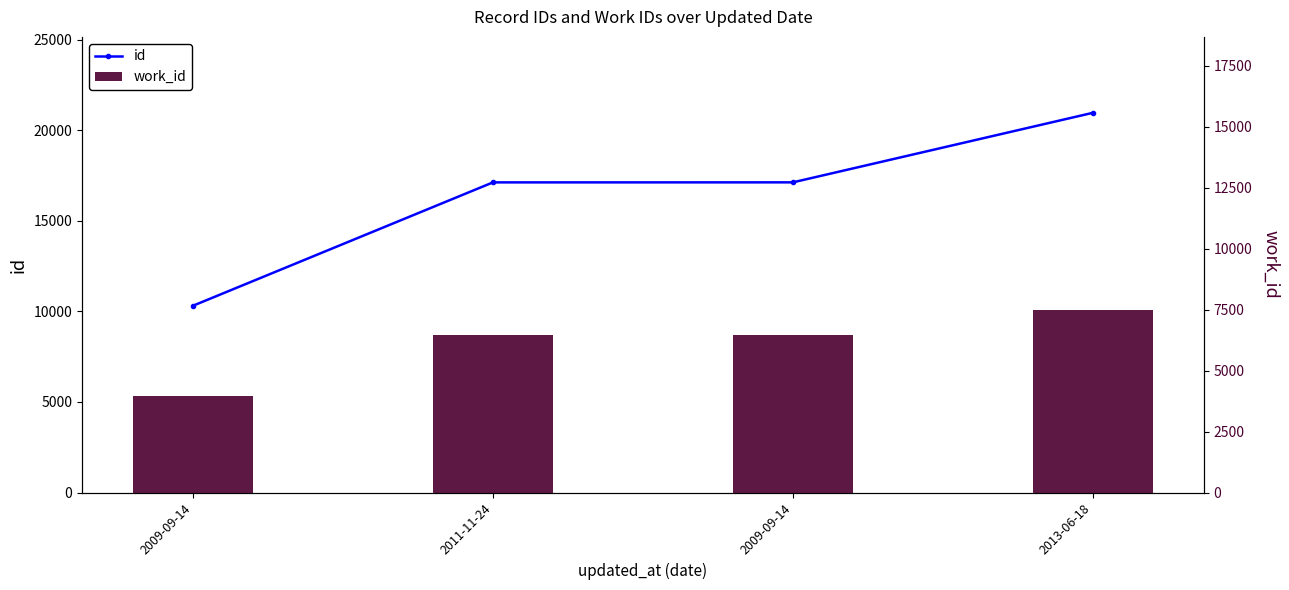

What is the sum of the work_id values at 2009-09-14 and 2013-06-18?

13923